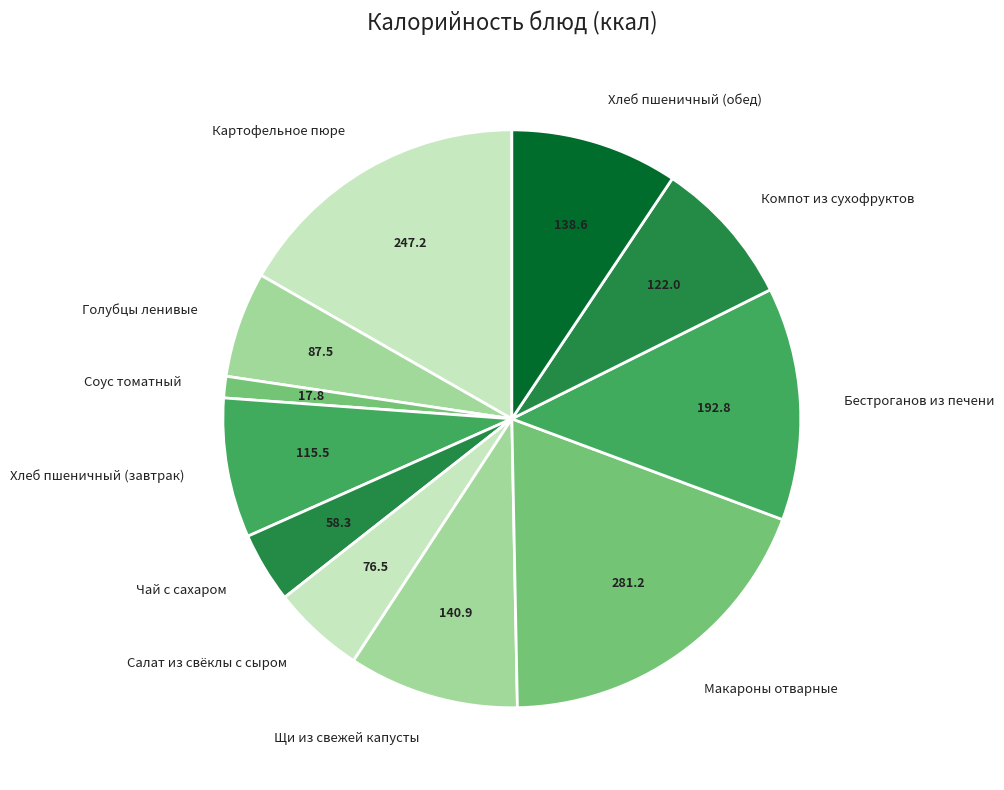

Approximately how many times larger is the value at Хлеб пшеничный (обед) compared to Чай с сахаром?

2.4